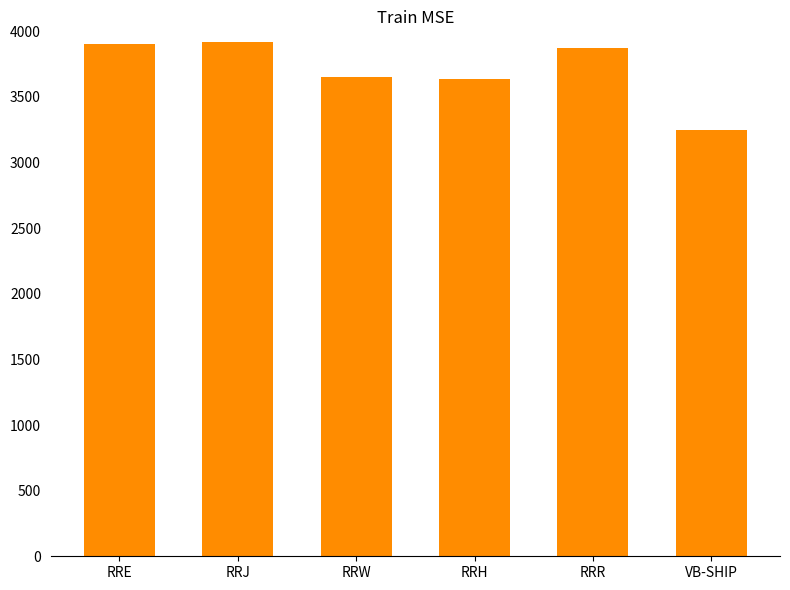

Which label corresponds to the smallest value in the chart?

VB-SHIP